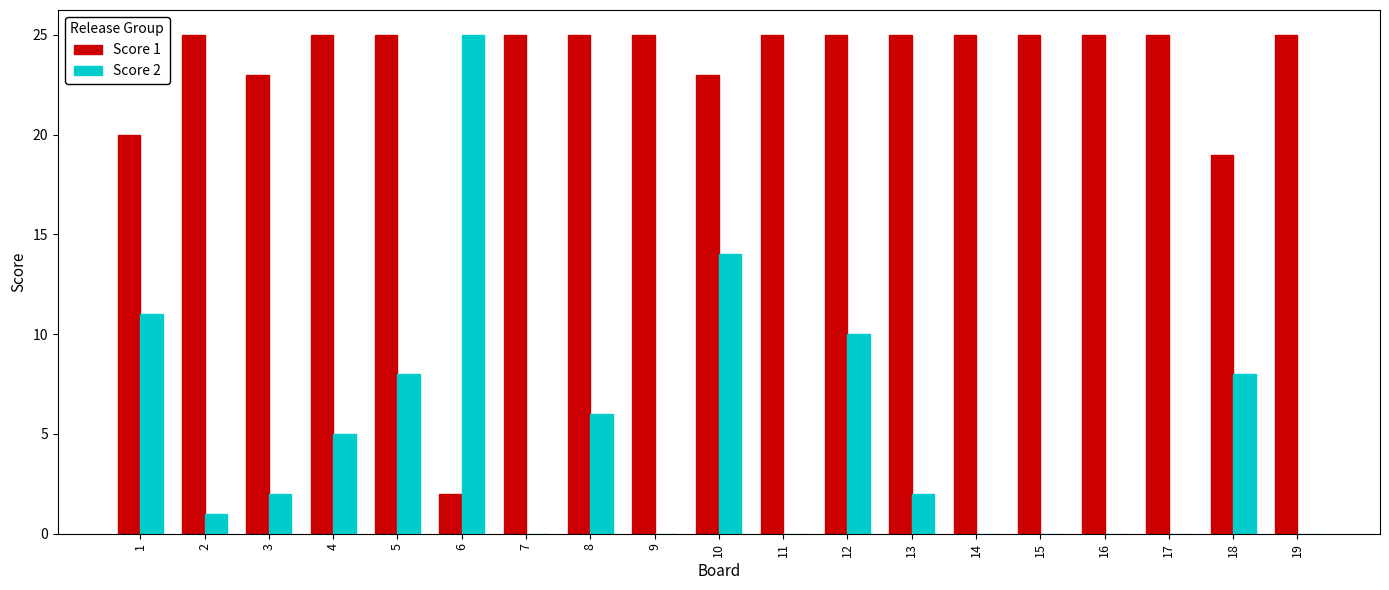

Which series changed the most between 2 and 18?

Score 2